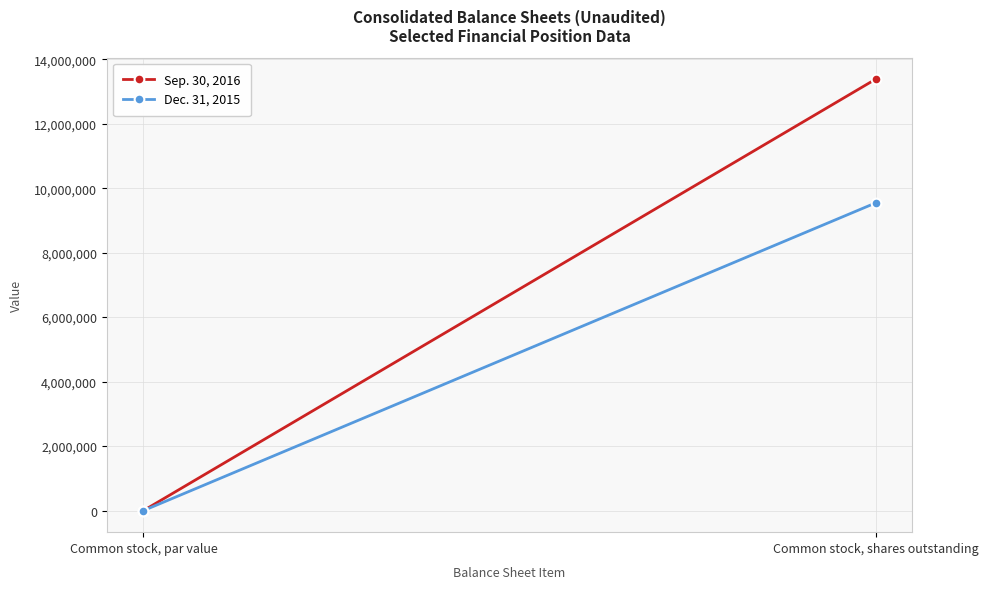

What is the value of the Dec. 31, 2015 point at the 1st from the left?

0.5